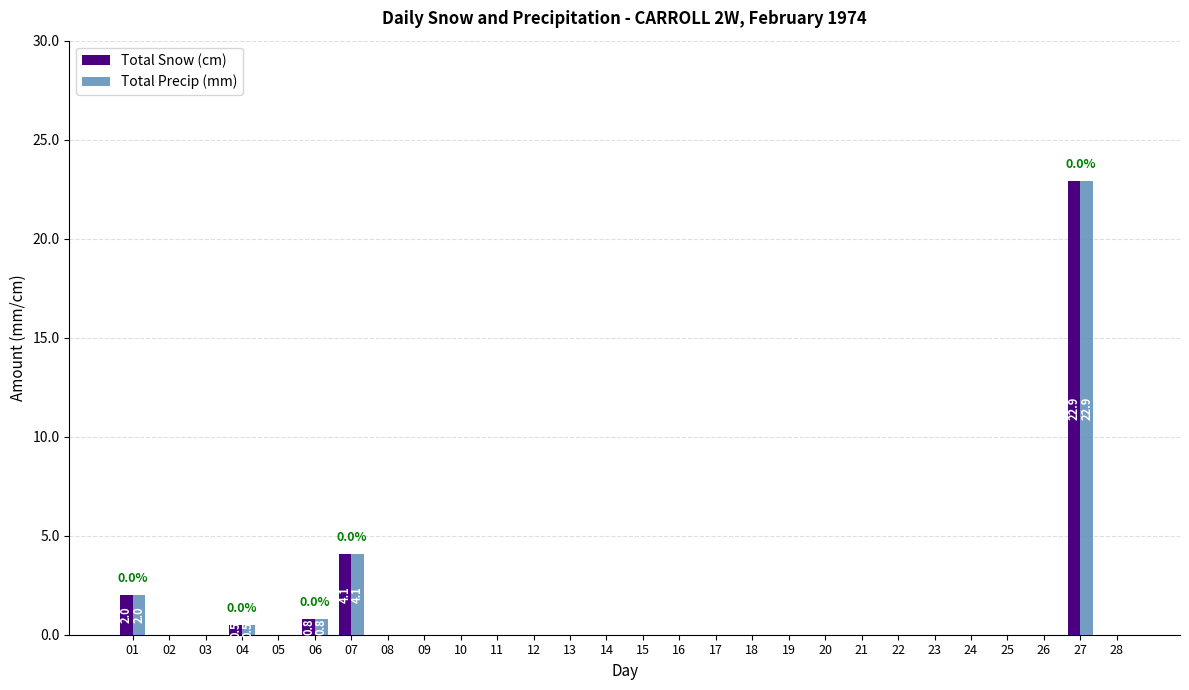

What are all the series names shown in the legend?

Total Snow (cm), Total Precip (mm)